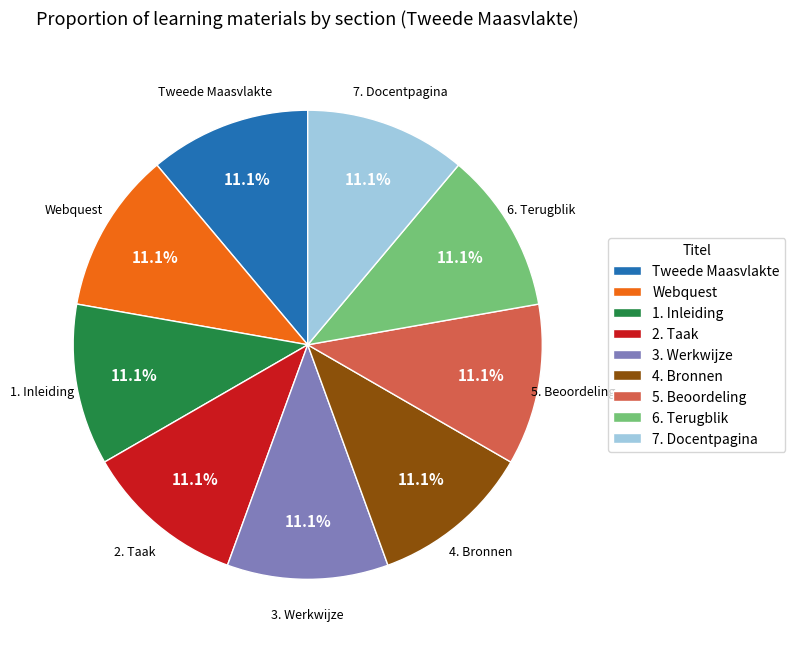

Do Tweede Maasvlakte and 6. Terugblik together represent more than half of the pie?

No